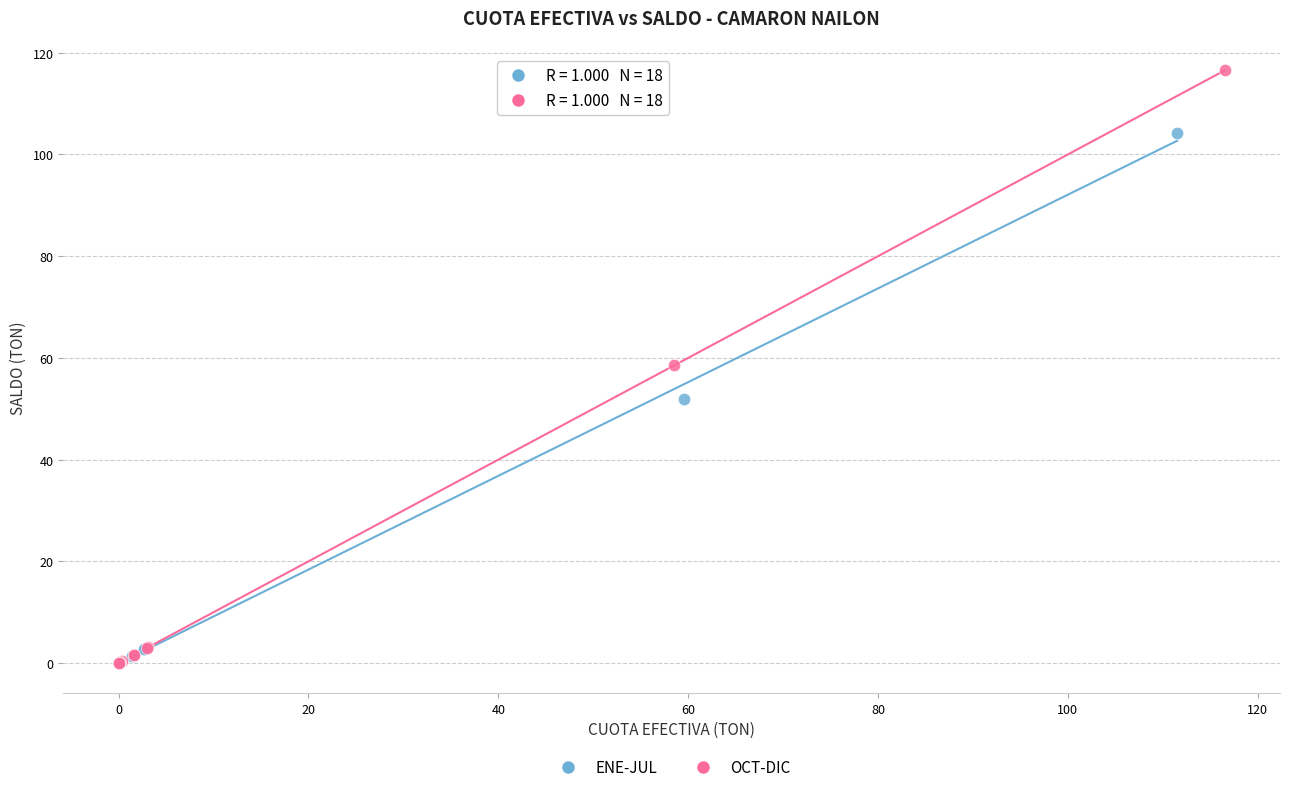

Which series has the largest Y range (max minus min)?

OCT-DIC